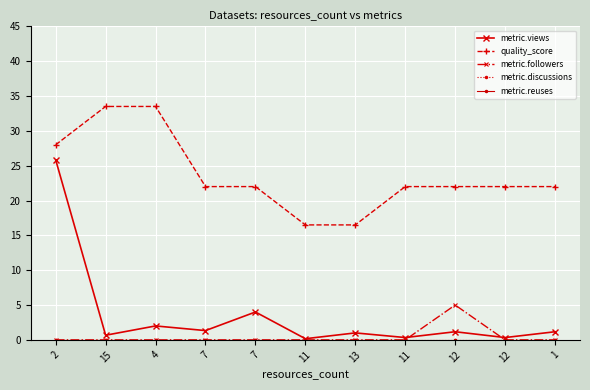

Which category has the highest value in the metric.followers series?

12